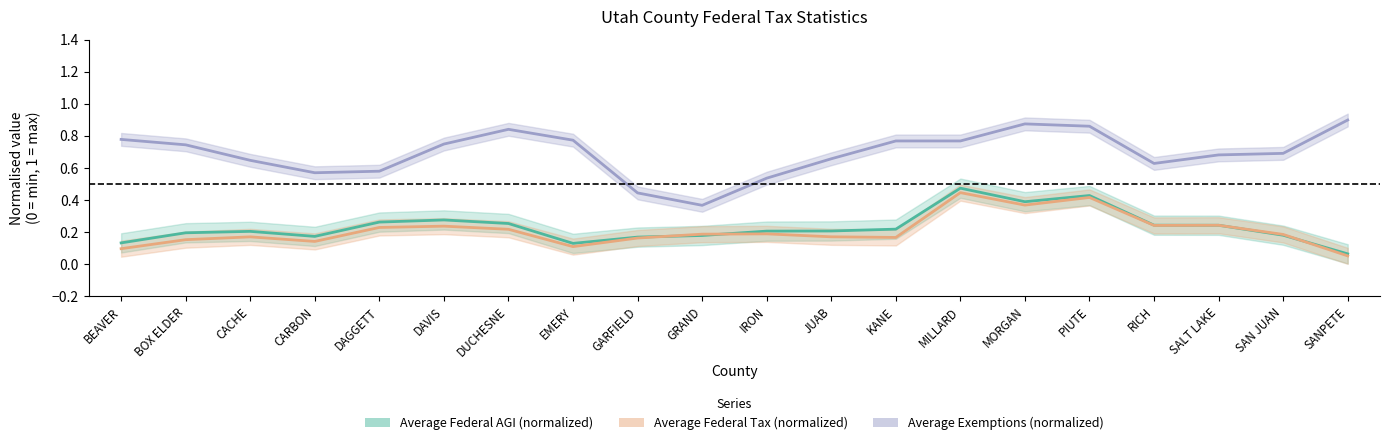

What is the sum of the Average Exemptions (normalized) values at EMERY and GRAND?

1.1